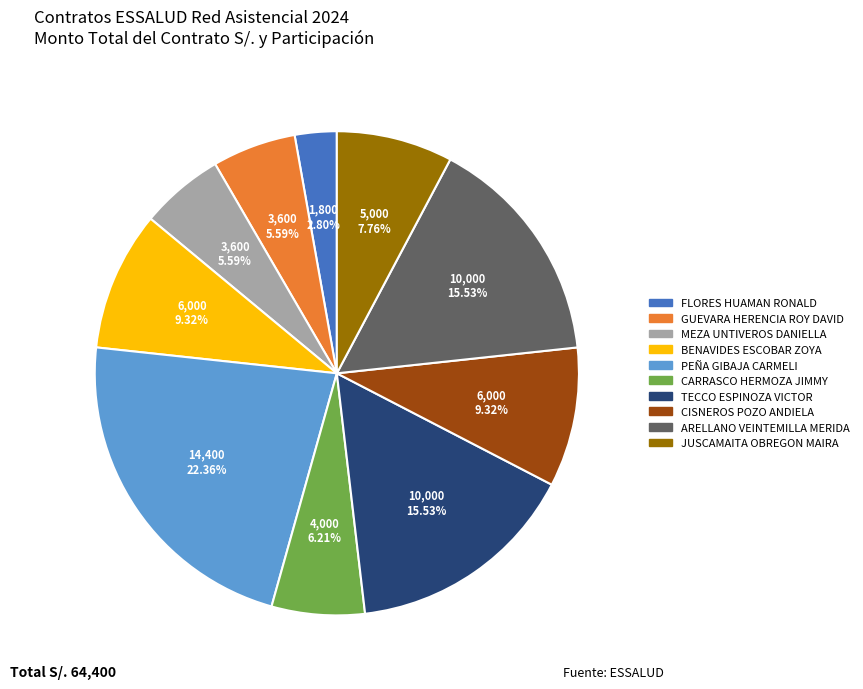

Does any single category account for the majority?

No